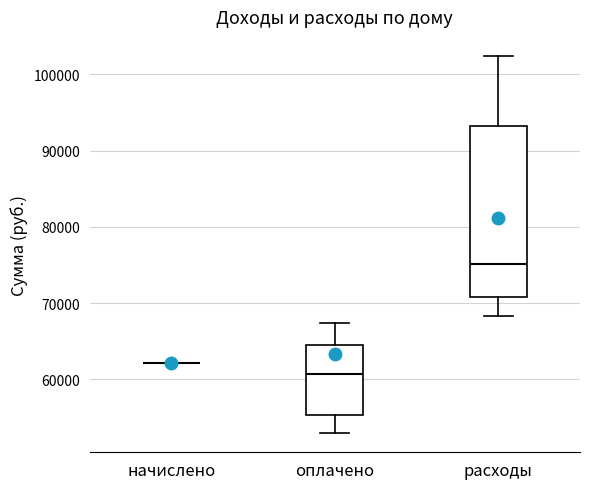

Where is the upper edge of the box for оплачено on the y-axis? The values are not printed on the chart, so give them approximately, as read against the axis.

65000